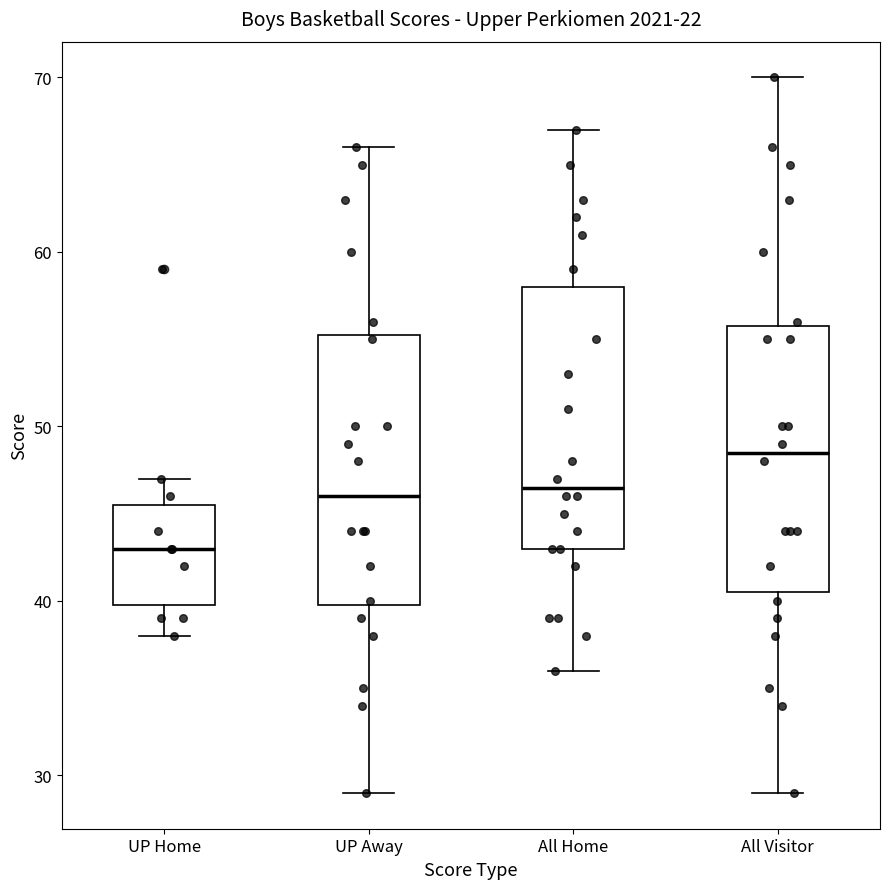

Reading left to right, transcribe this box plot: for each box, give where its median line is, the range the box spans, and where its two whiskers end, as read against the y-axis. The values are not printed on the chart, so give them approximately, as read against the axis.

UP Home: median 43, box 40 to 46, whiskers 38 to 47
UP Away: median 46, box 40 to 55, whiskers 29 to 66
All Home: median 47, box 43 to 58, whiskers 36 to 67
All Visitor: median 49, box 41 to 56, whiskers 29 to 70